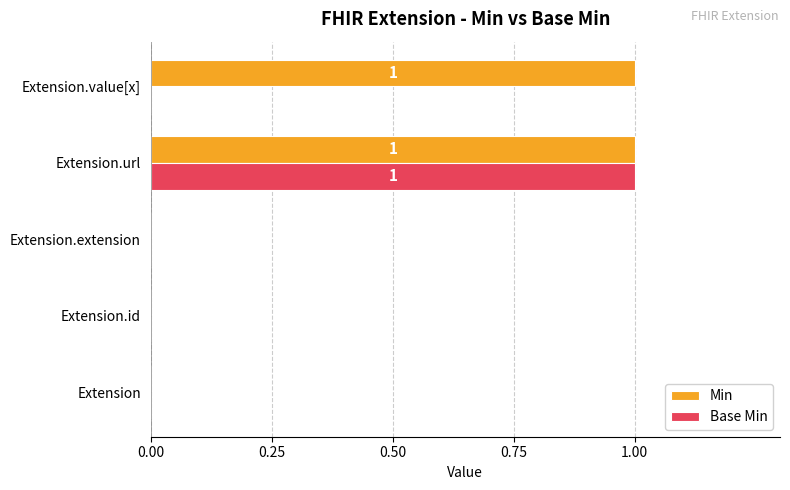

Which series changed the most between Extension.url and Extension.value[x]?

Base Min